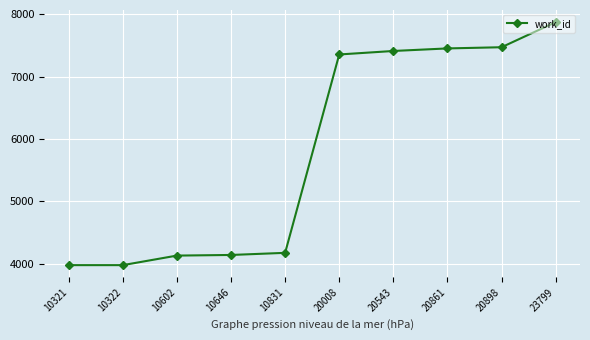

Read the value at 10322.

3978